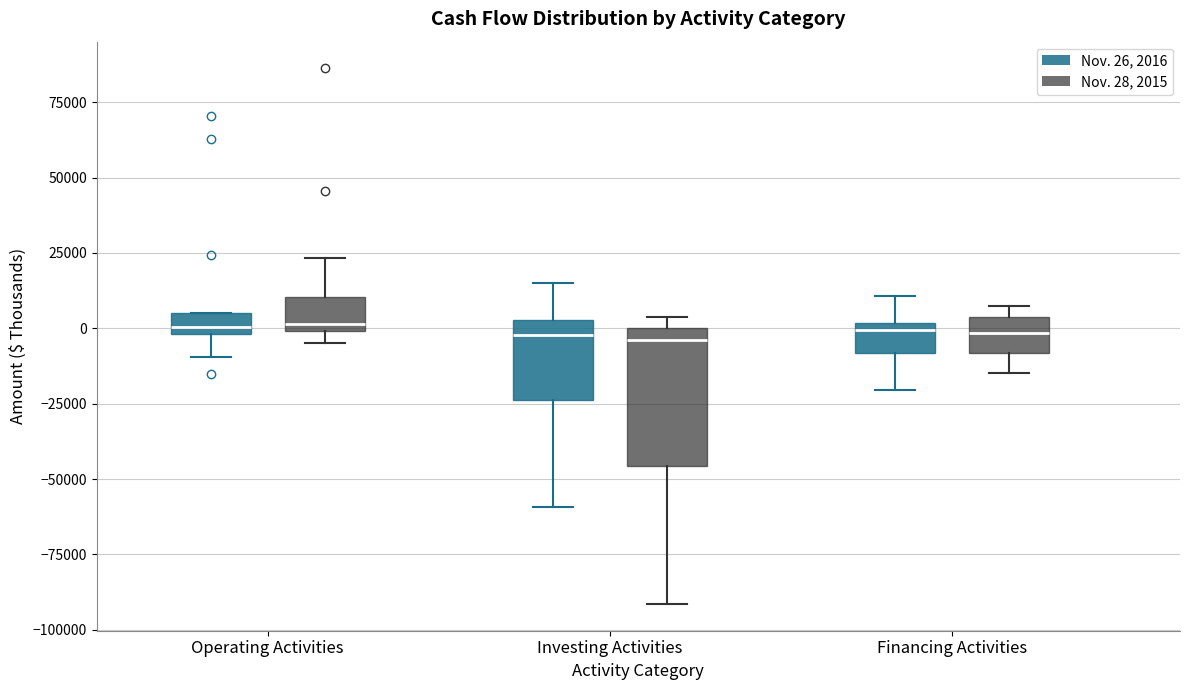

Where is the upper edge of the box for Financing Activities (Nov. 26, 2016) on the y-axis? The values are not printed on the chart, so give them approximately, as read against the axis.

0